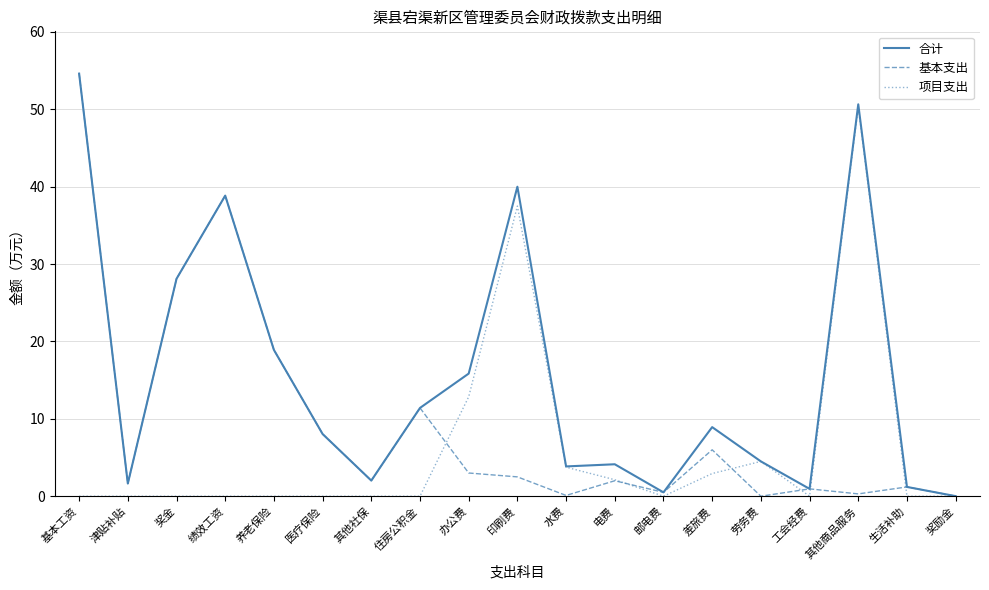

Which series has the largest total across all categories?

合计